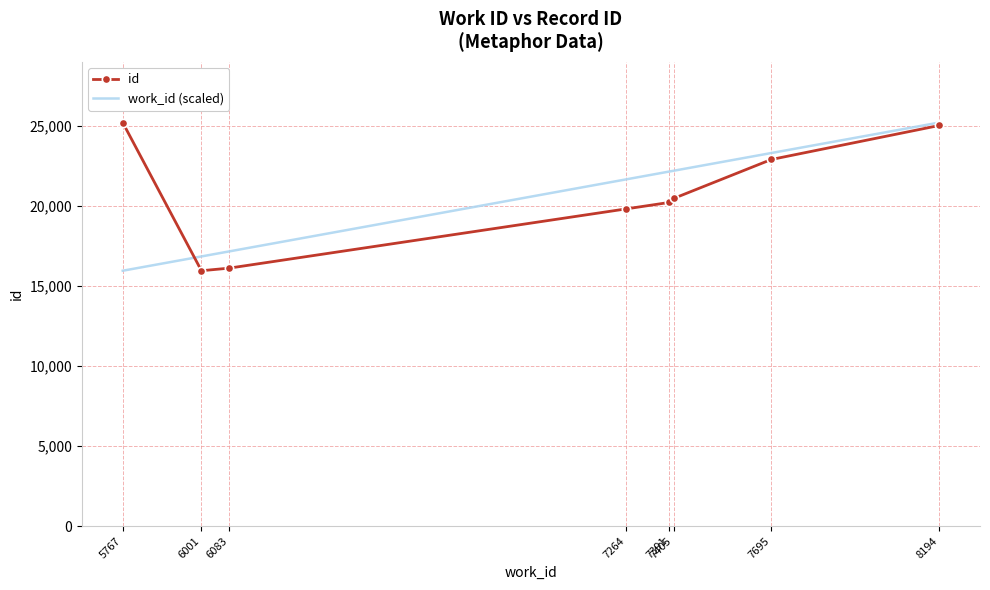

Where is id nearest to the value 20565?

7405